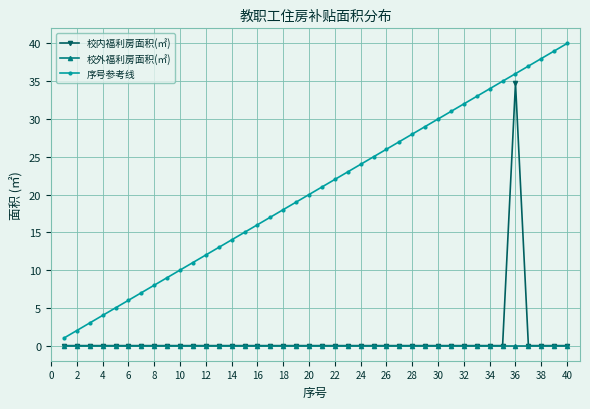

What is the difference between the maximum and minimum values in the 校内福利房面积(㎡) series?

34.8